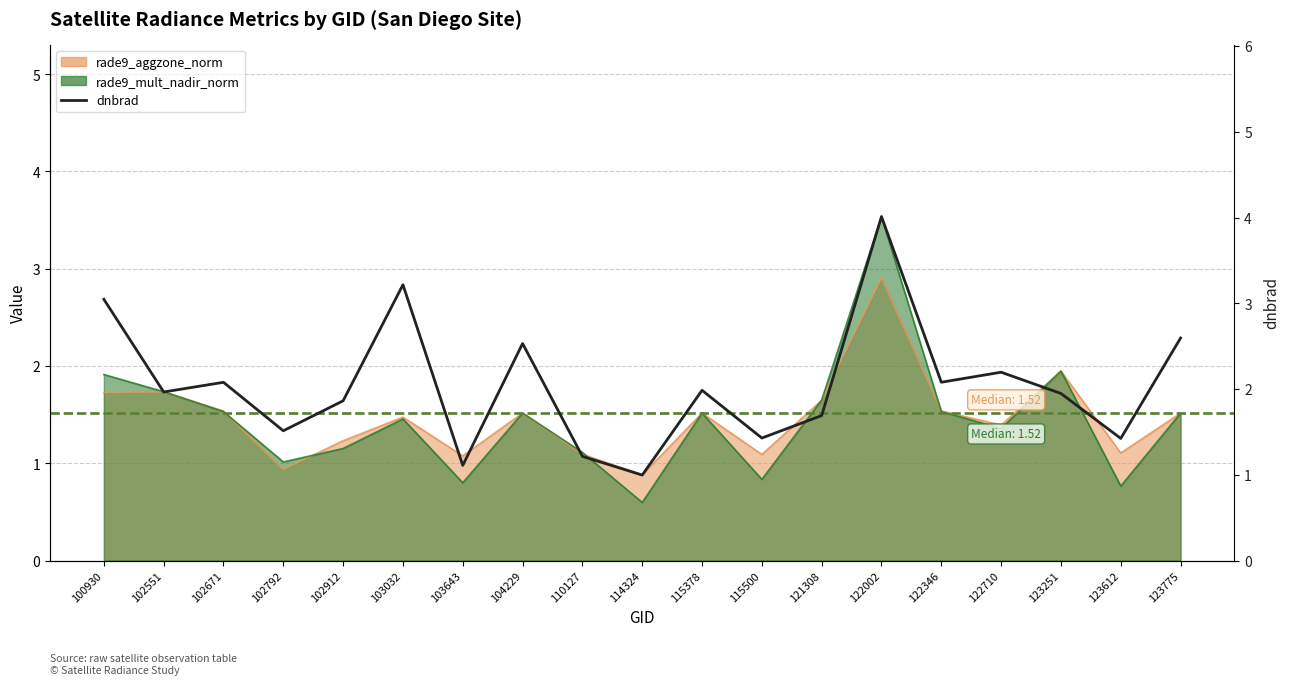

Where does the data first go above 1?

100930